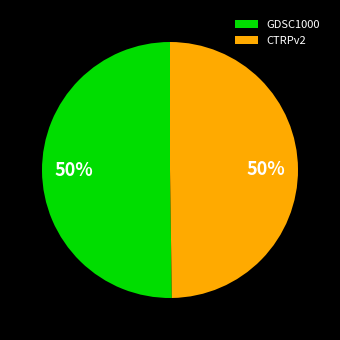

Approximately how many times larger is the value at GDSC1000 compared to CTRPv2?

1.0